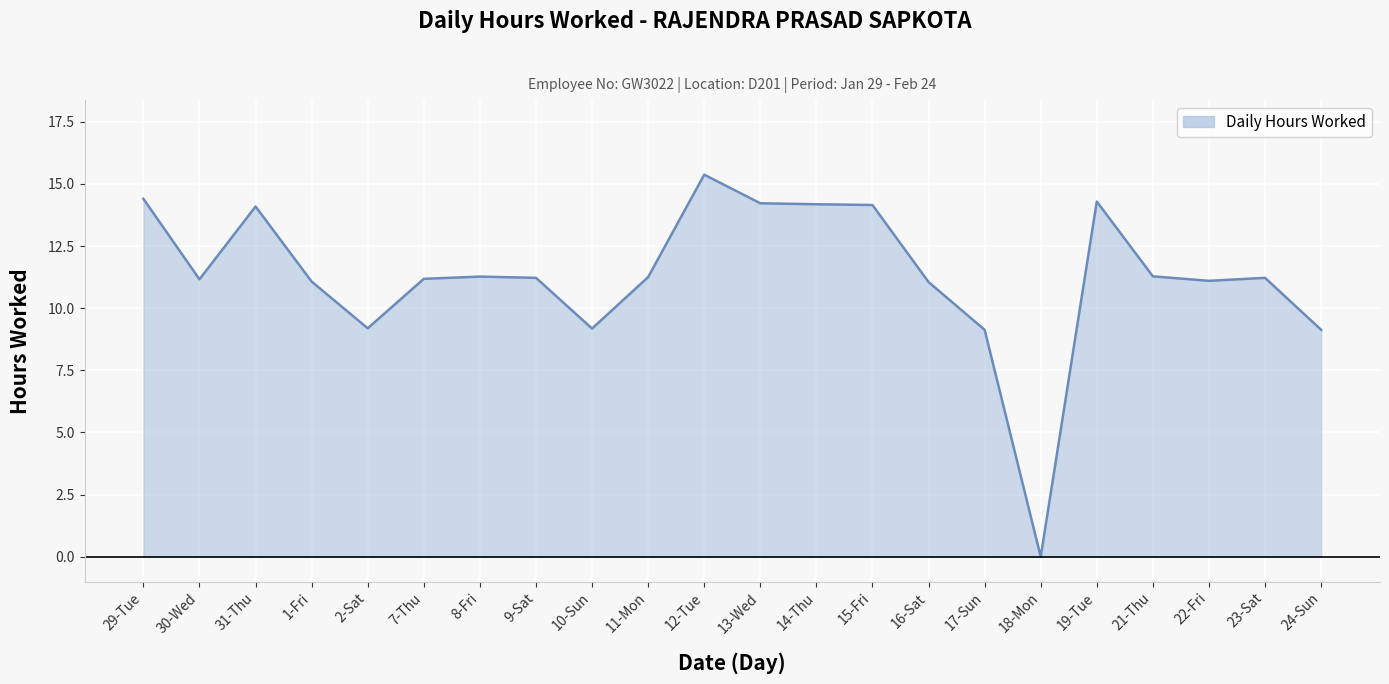

What is the difference between the maximum and minimum values?

15.4